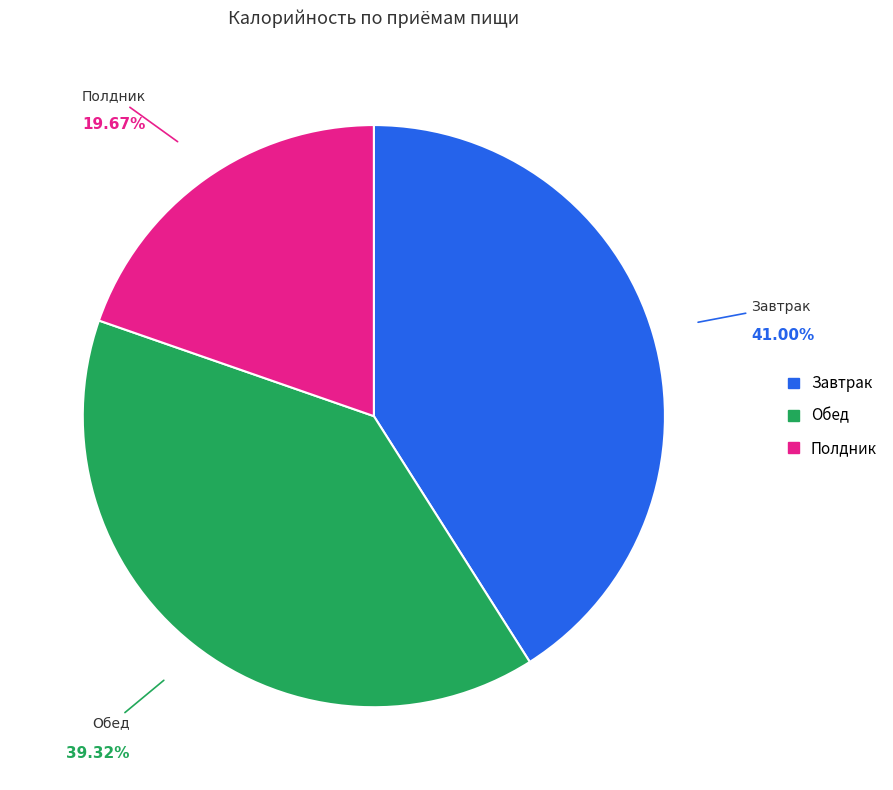

To the nearest percent, what is the combined percentage of Полдник and Обед?

59%